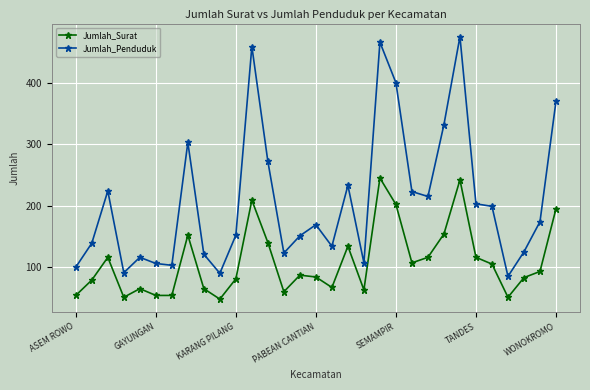

True or false: Jumlah_Penduduk and Jumlah_Surat cross at least once.

False